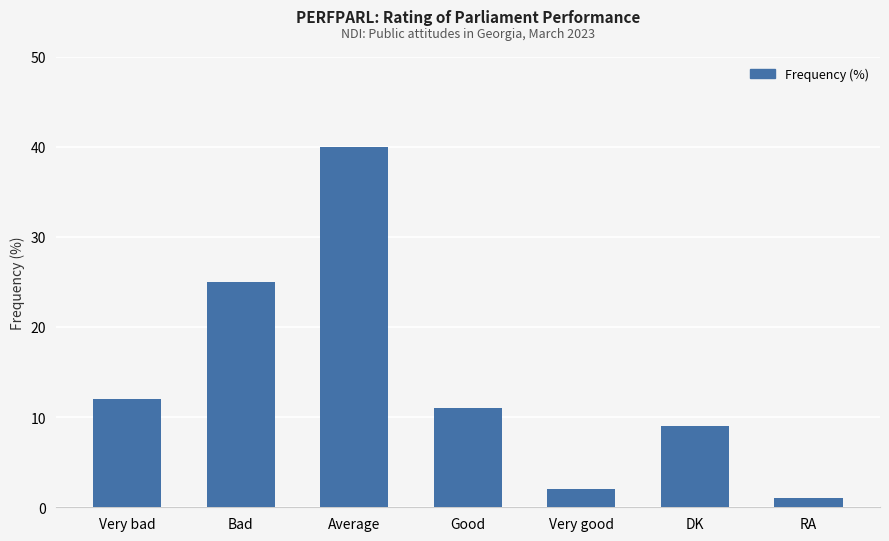

Rank the categories by value from highest to lowest.

Average, Bad, Very bad, Good, DK, Very good, RA